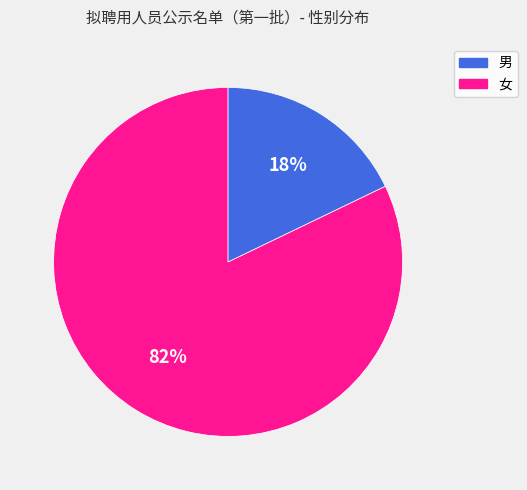

The 男 slice represents 82% of the pie. True or false?

True